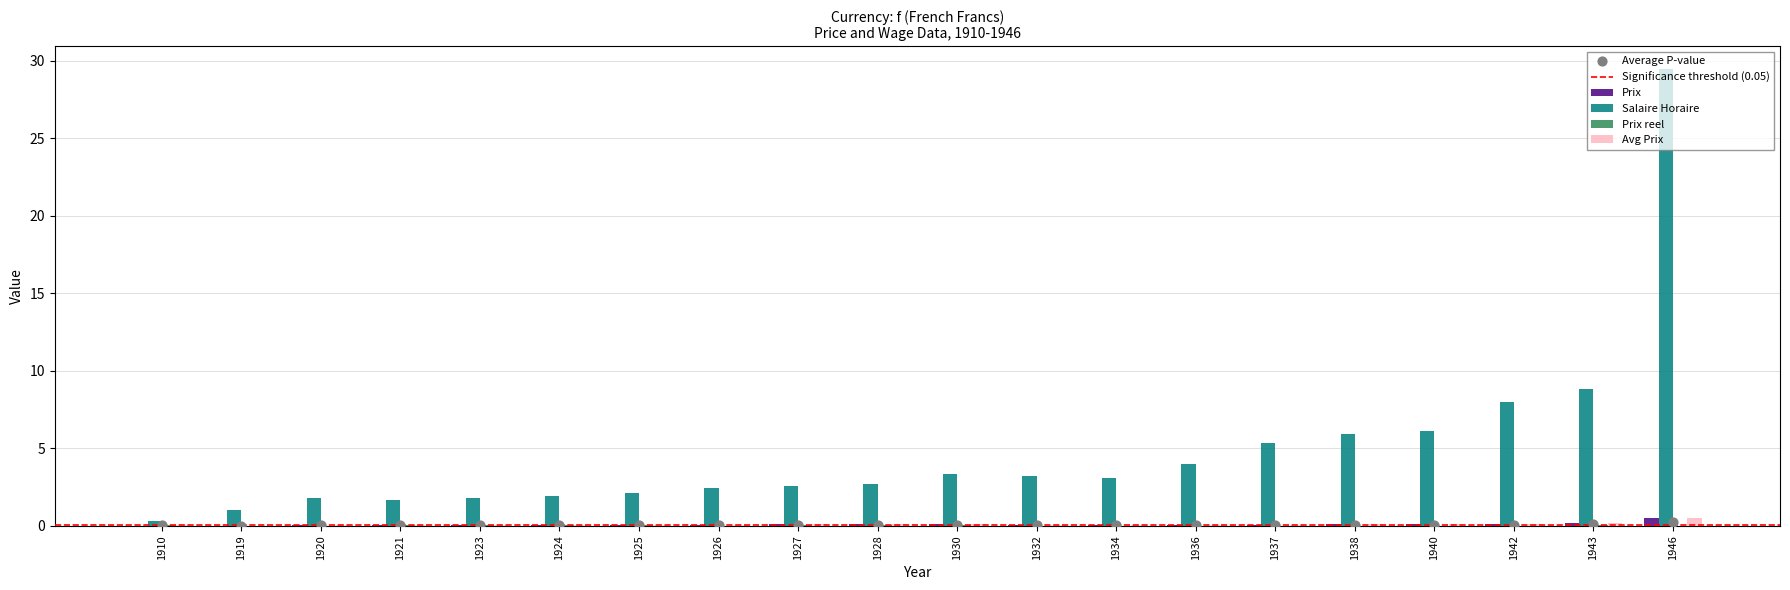

What is the total value across all series at 1923?

1.9